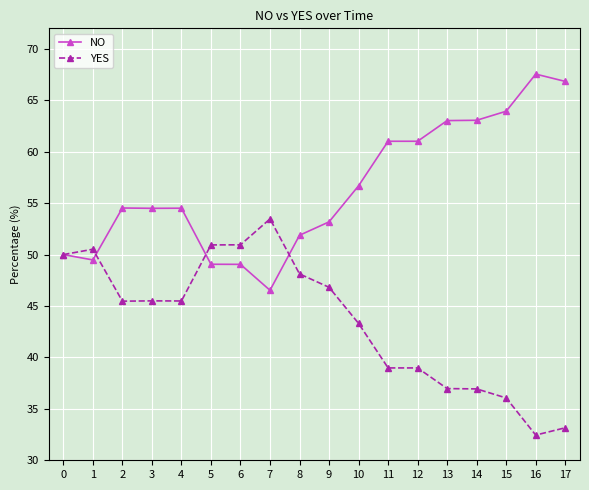

What is the difference between the highest and lowest values at 15?

27.9